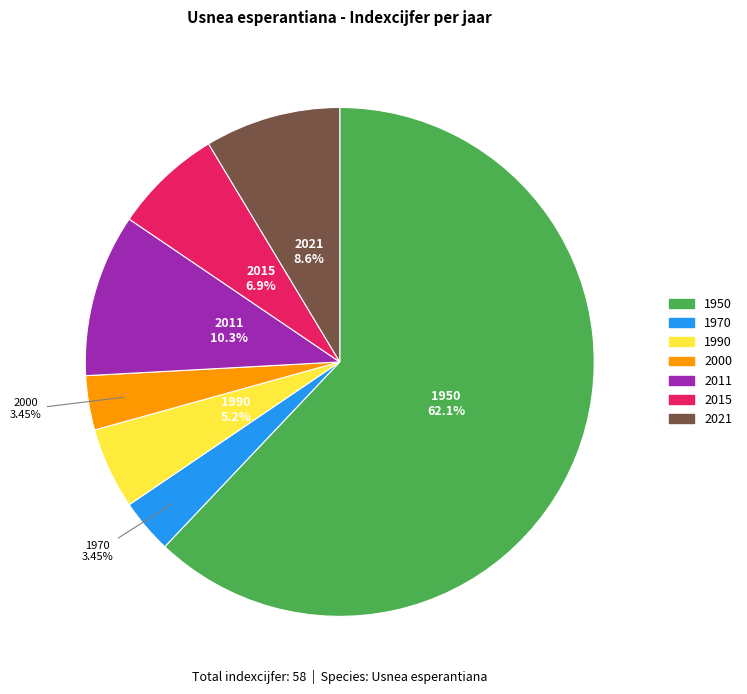

What percentage is the 1950 slice, to the nearest percent?

62%